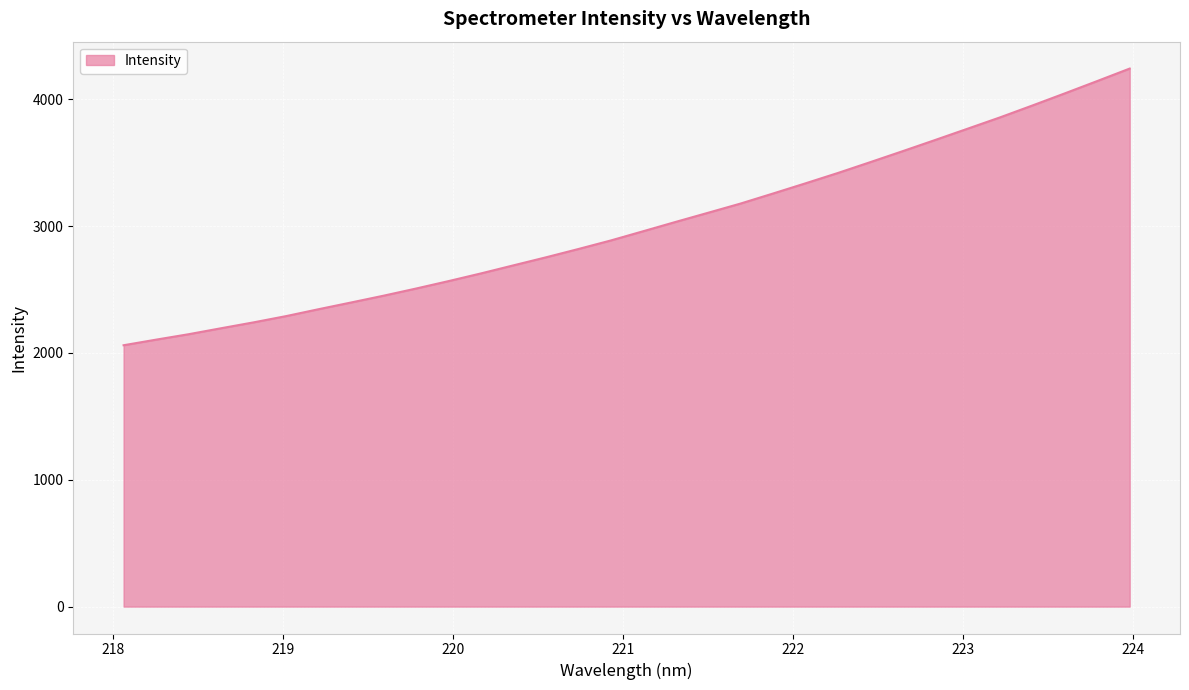

What is the minimum value shown in the chart?

2060.1